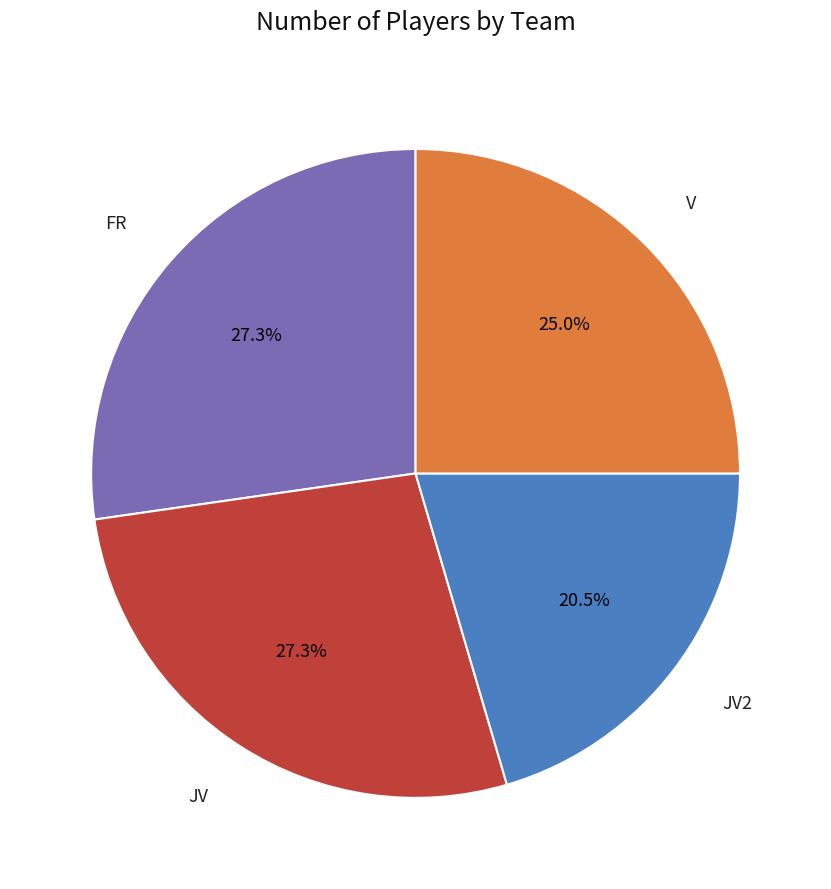

Is there a majority slice in this chart?

No